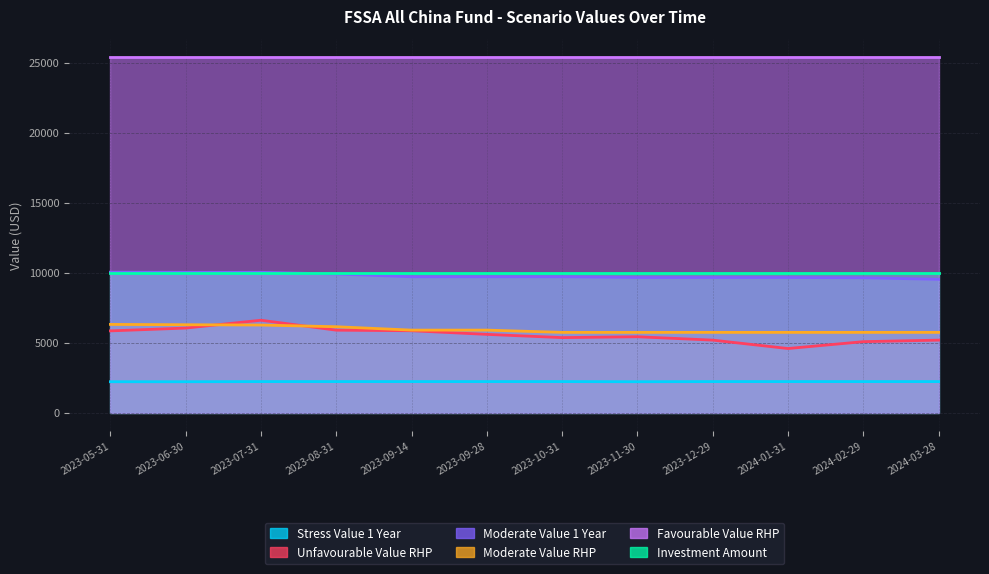

The Moderate Value RHP series shows 5742.9 at 2023-12-29. True or false?

True